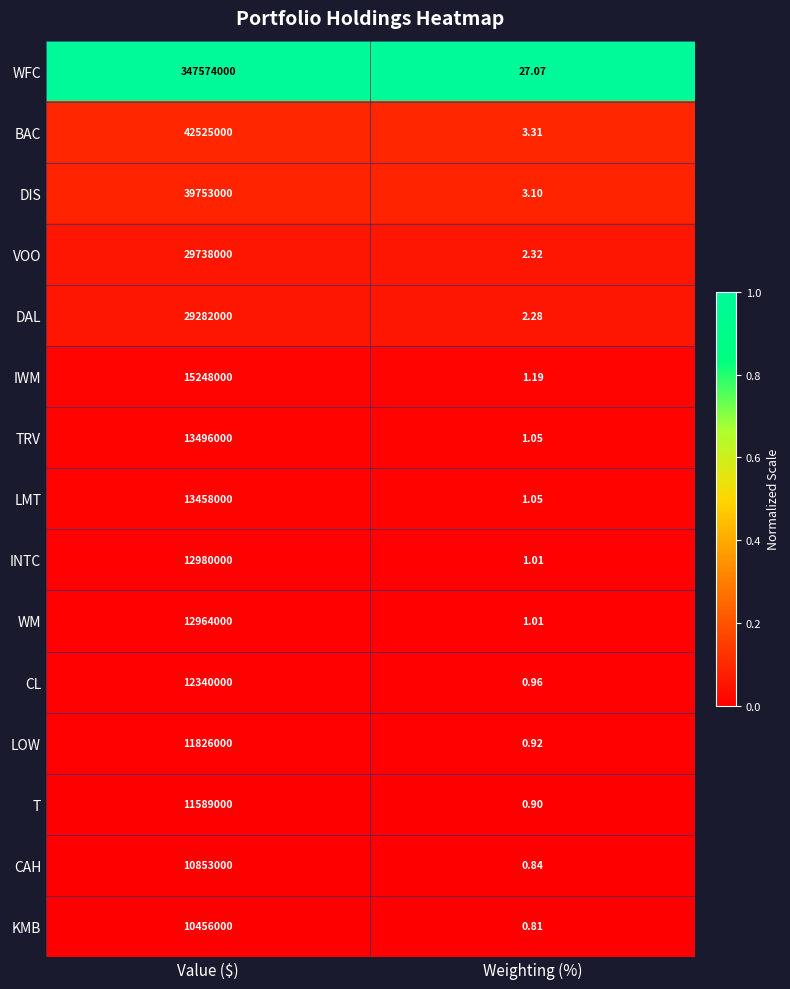

Is the value of IWM at Weighting (%) greater than the value of LOW at Value ($)?

No